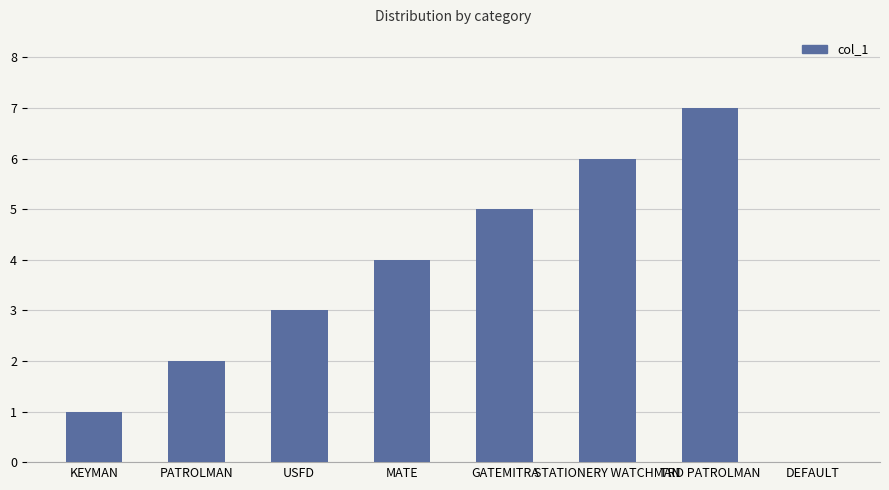

What is the sum of the values at TRD PATROLMAN and KEYMAN?

8